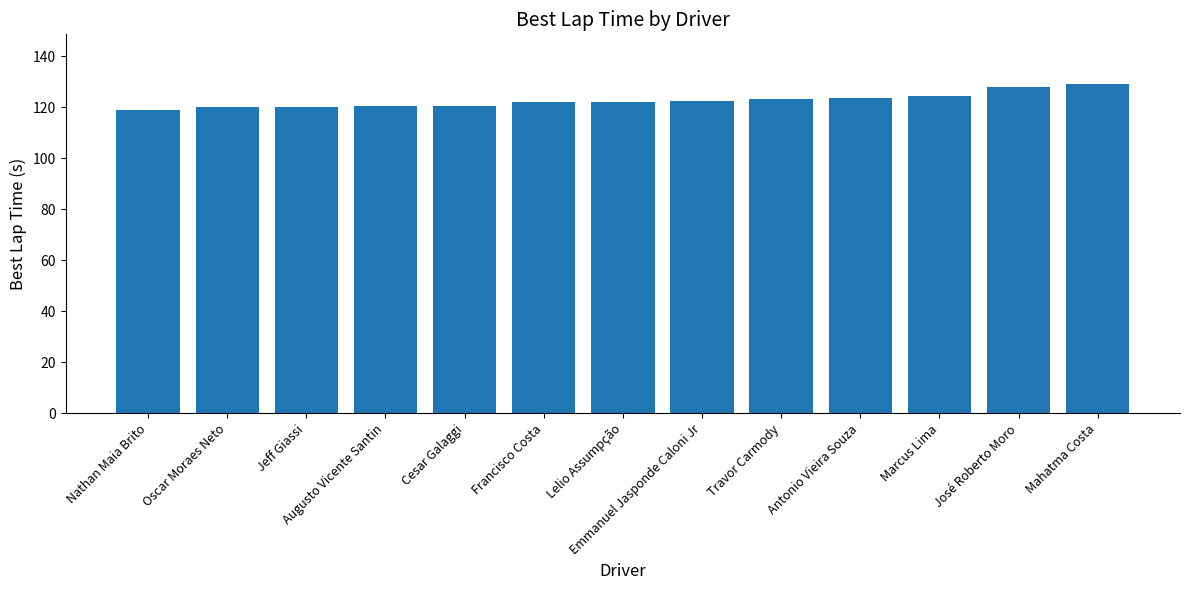

What position from the left is Jeff Giassi?

3